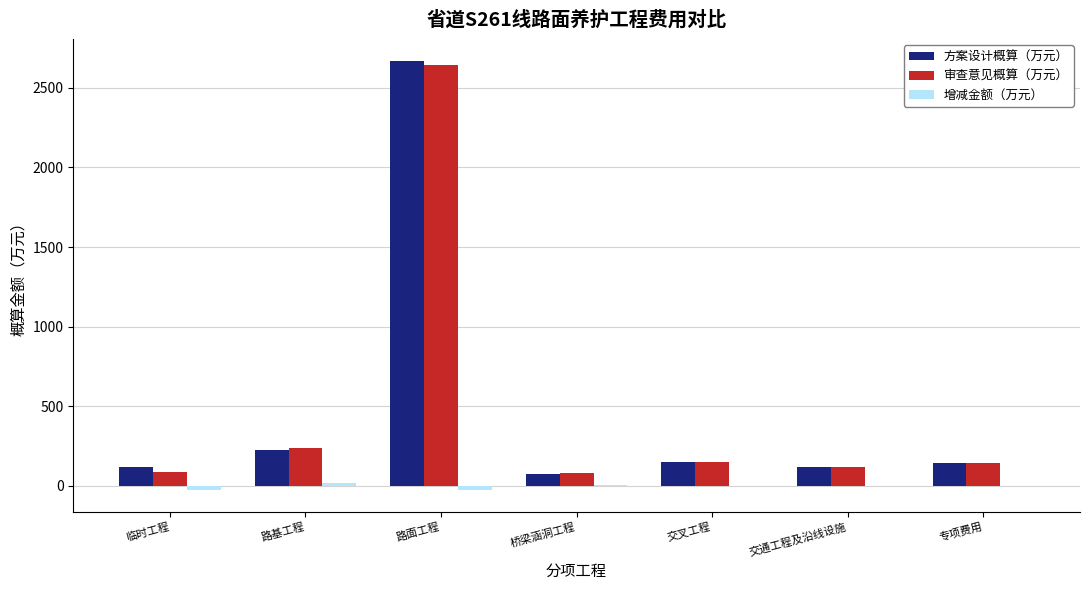

Which series has the largest range (max minus min)?

方案设计概算（万元）